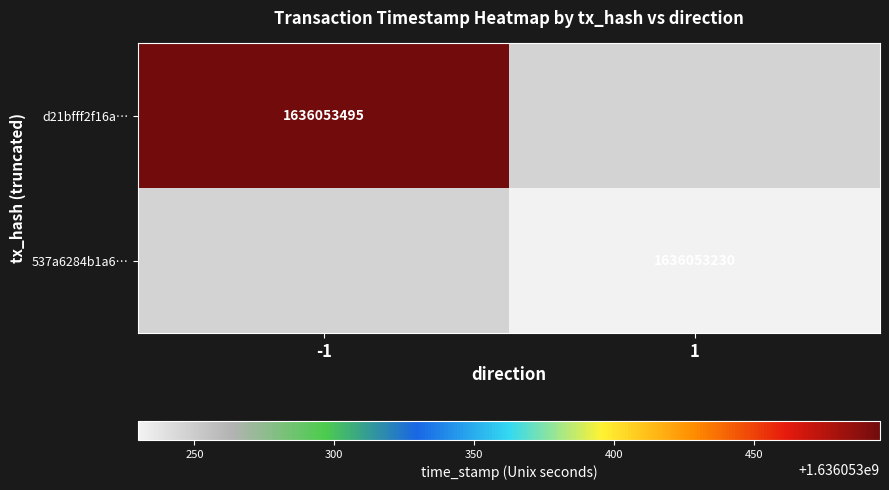

Which series has the largest total across all categories?

d21bfff2f16a9e076b83d853d93c7bbbe6ad37f